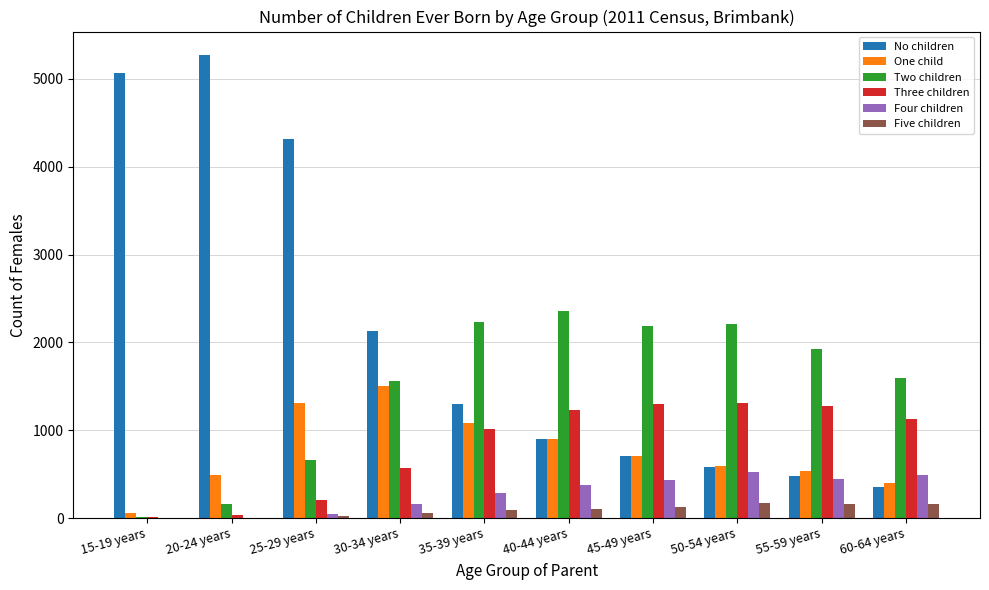

Is the value of Five children at 35-39 years greater than the value of Three children at 50-54 years?

No